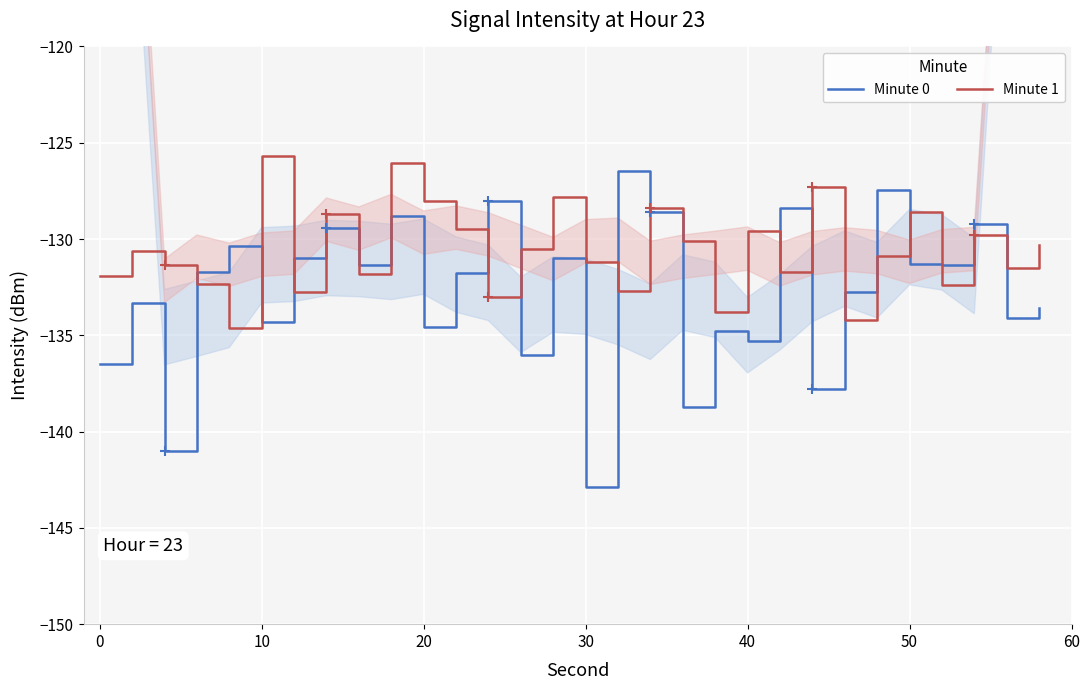

What are all the series names shown in the legend?

Minute 0, Minute 1